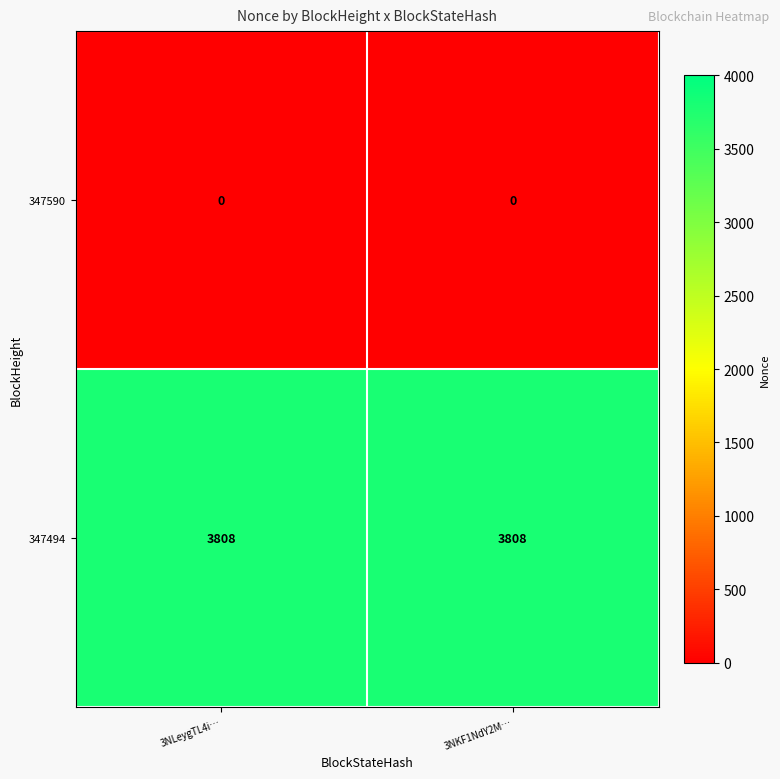

Reading right to left, transcribe all the data shown in this chart.

347590: 0	0
347494: 3808	3808